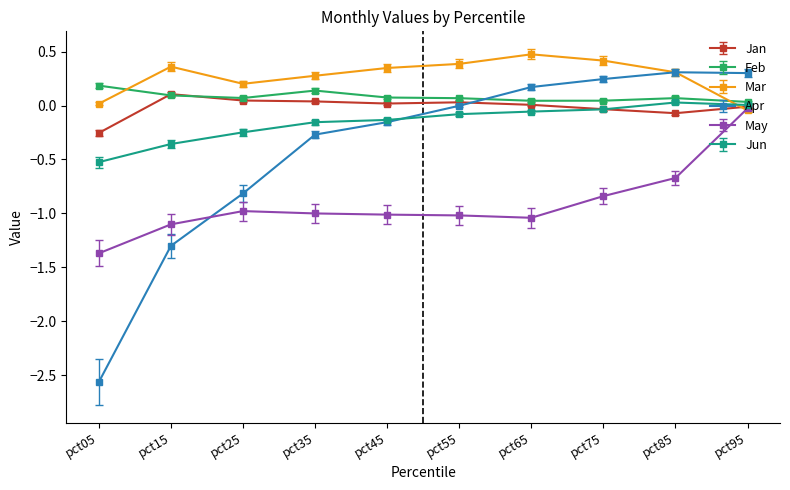

Which series has the largest total across all categories?

Mar